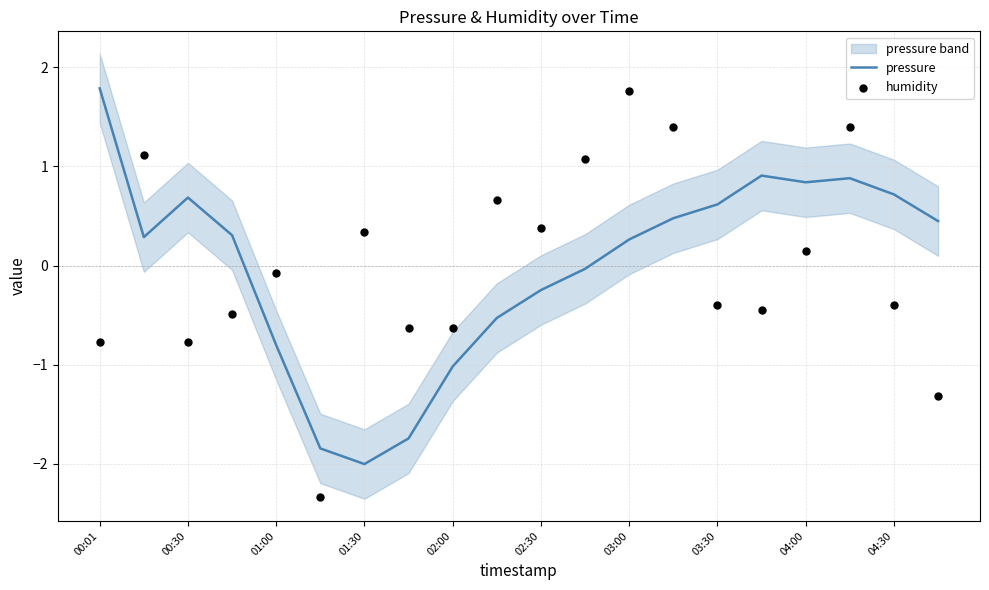

At how many categories does at least one series exceed 0?

16